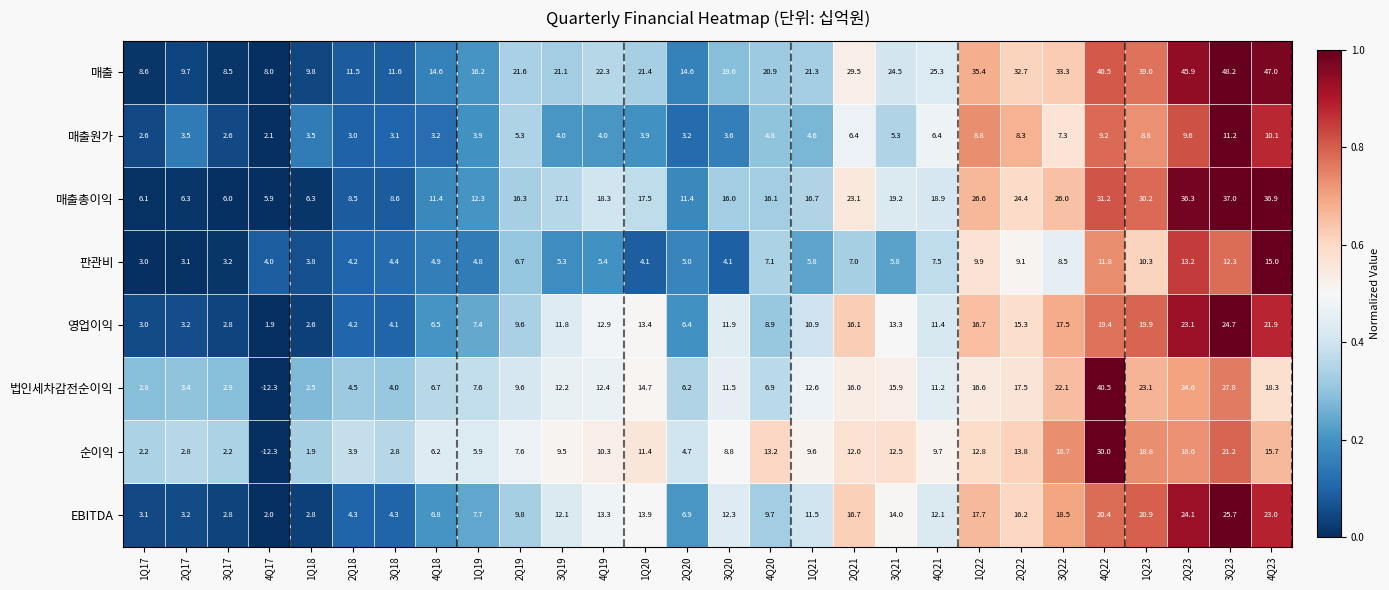

What is the sum of all 매출원가 values?

152.3